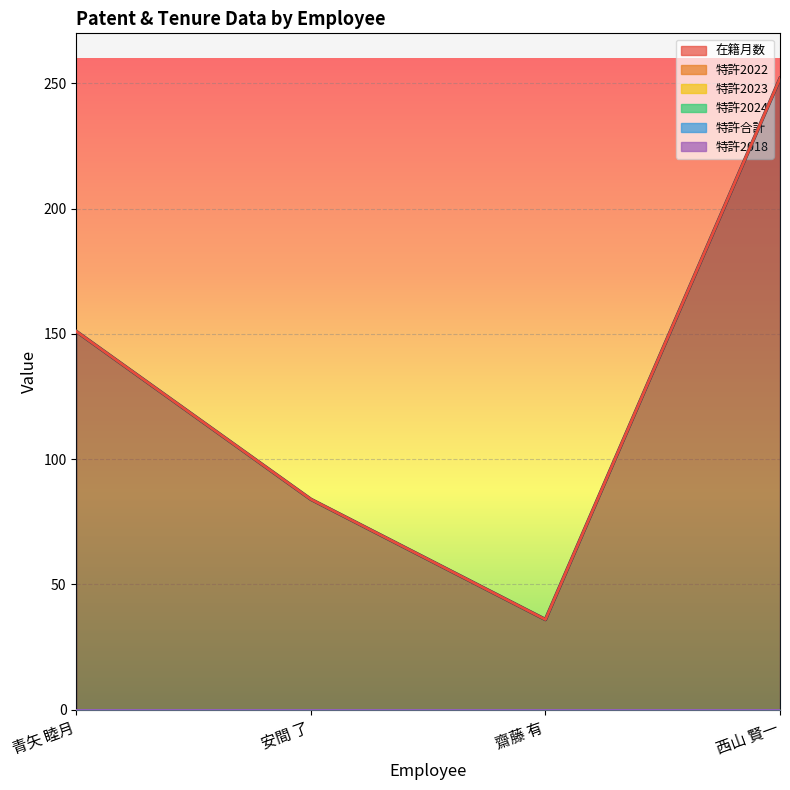

How many lines are shown in the chart?

6